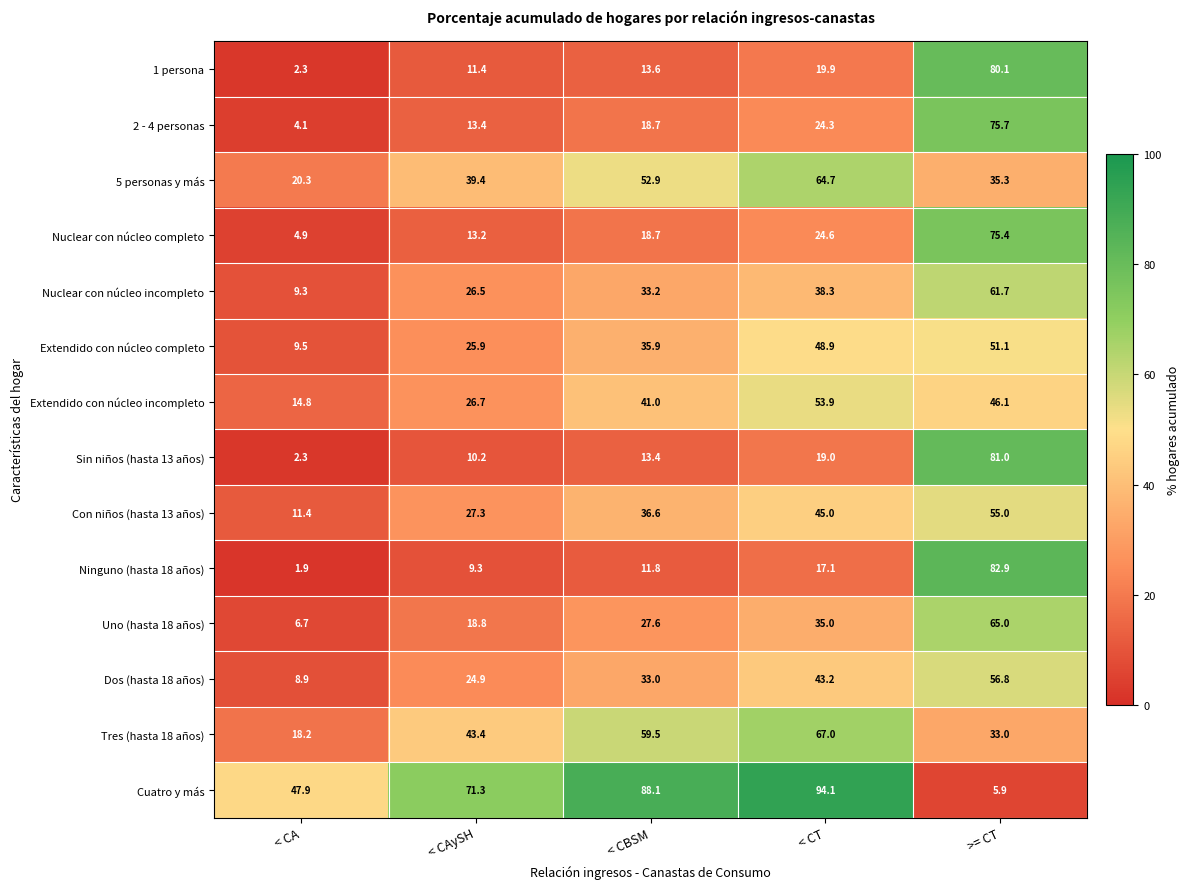

Which category has the highest value across all series?

< CT